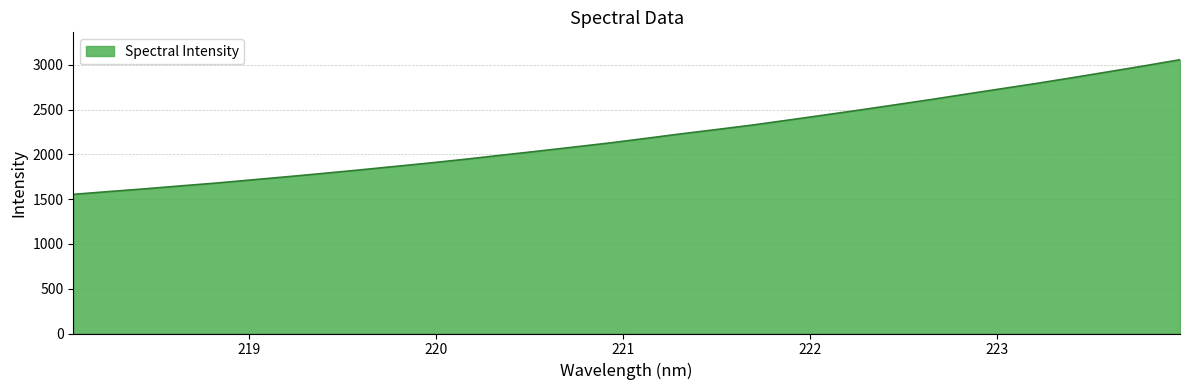

What is the difference between the maximum and second lowest values?

1471.7